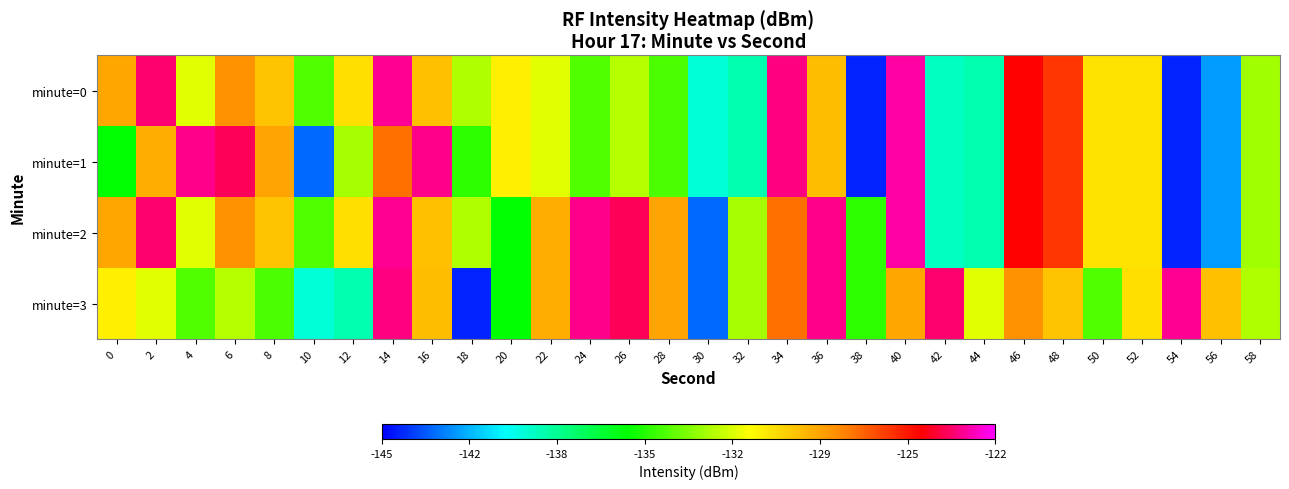

List the series in order of their peak value, lowest first.

minute=3, minute=0, minute=1, minute=2